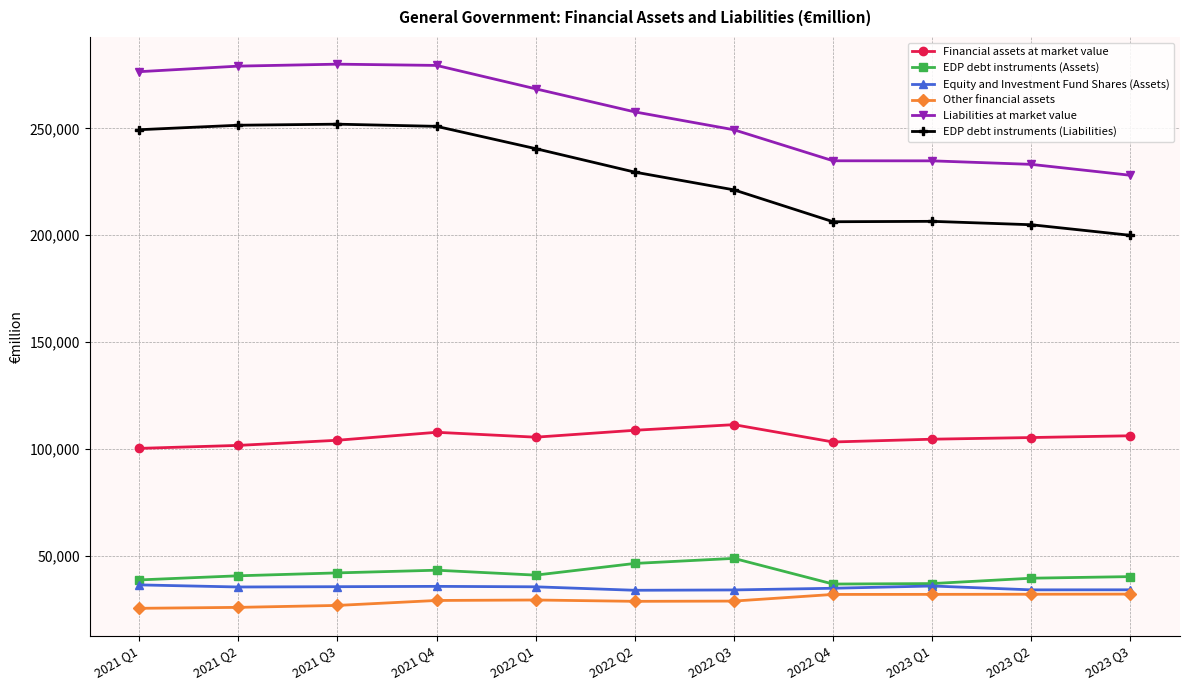

Does the chart have visible grid lines?

Yes